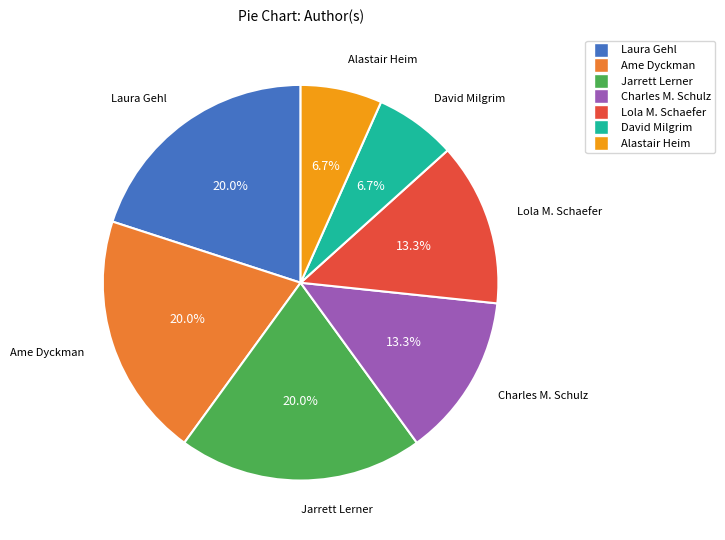

How many slices are in this pie chart?

7